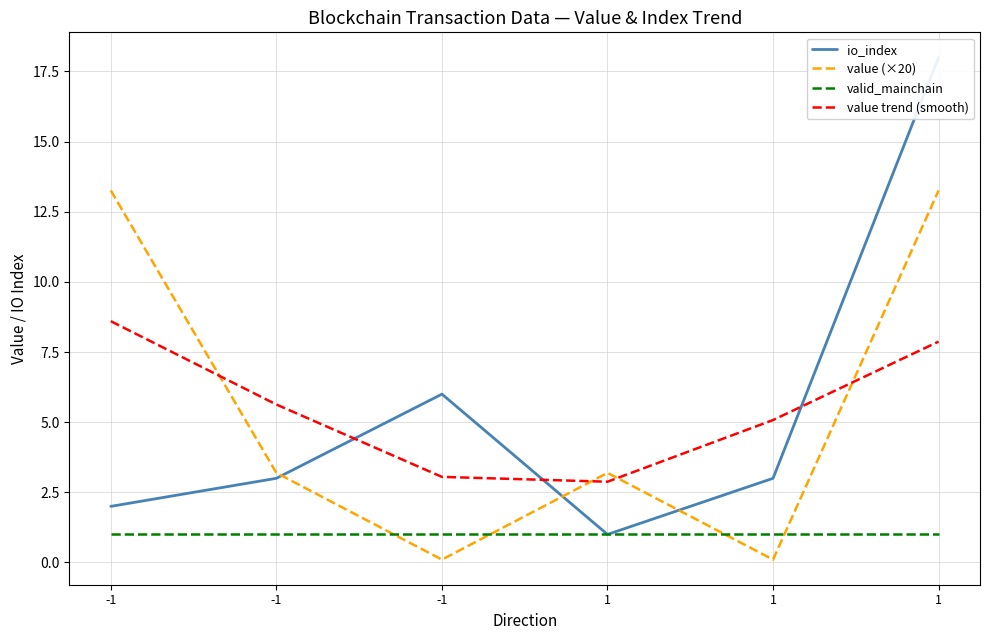

What is the value of the valid_mainchain point at the 4th from the left?

1.0